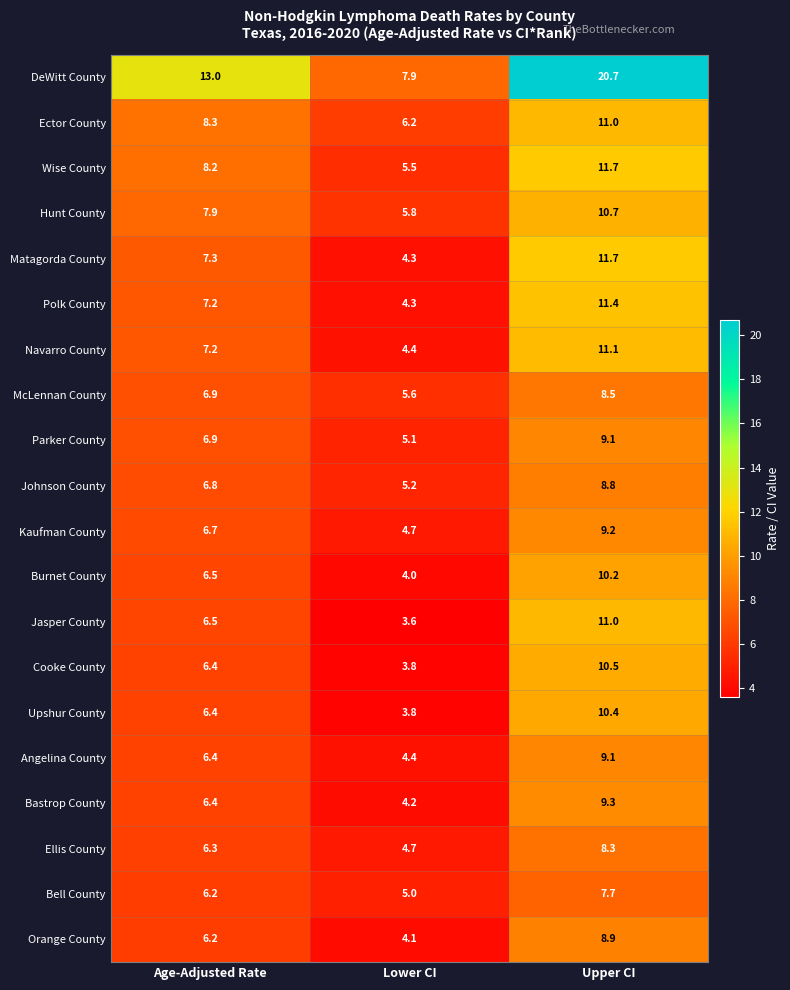

What is the minimum value shown in the chart?

3.6